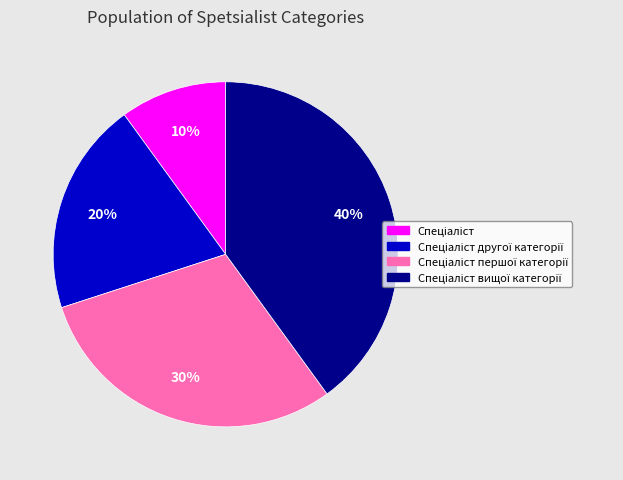

Does any single category account for the majority?

No